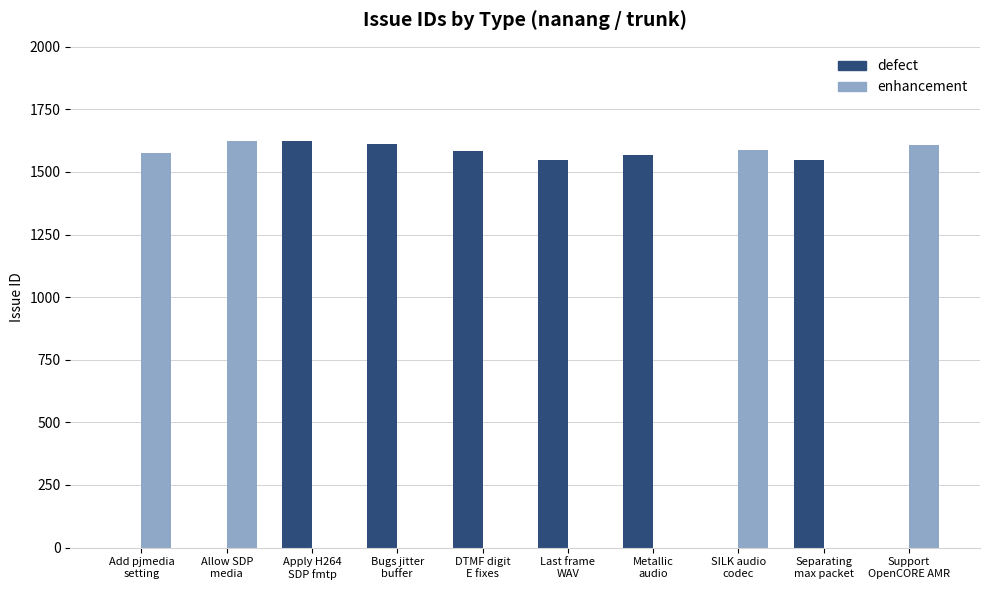

What is the total value across all series at Add pjmedia
setting?

1577